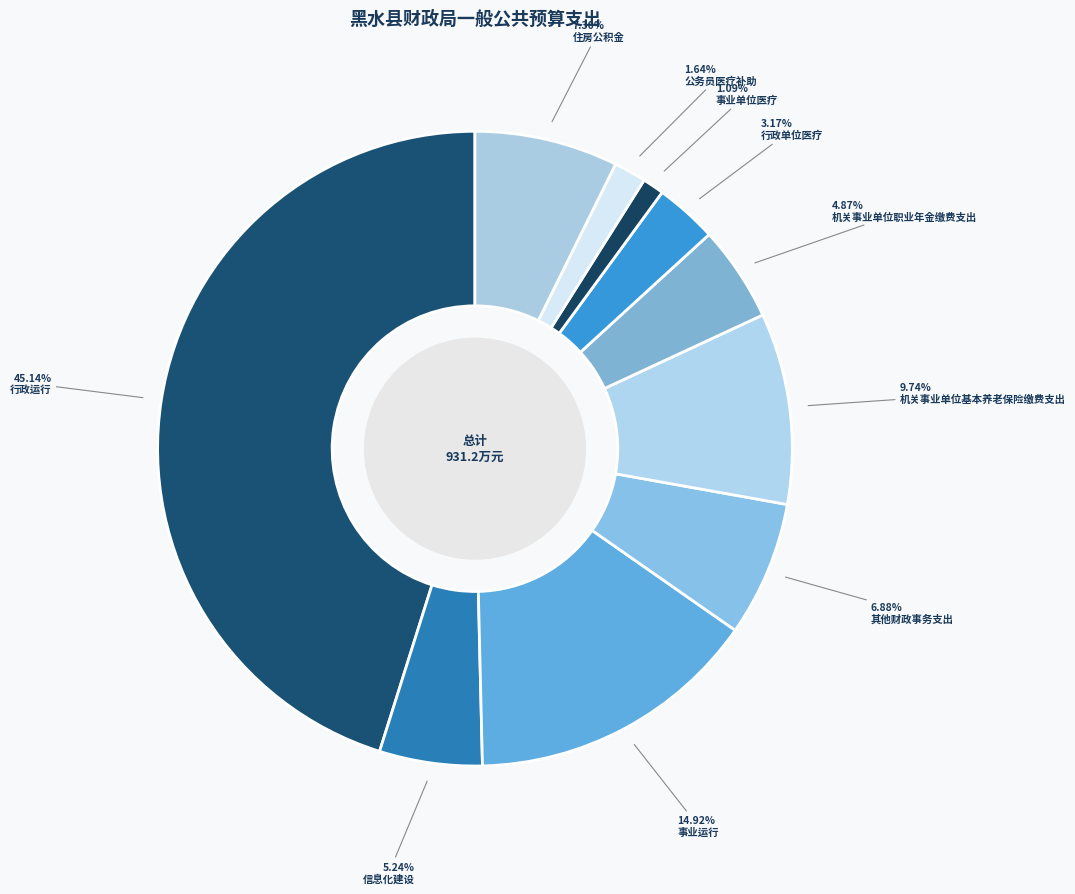

What is the largest slice in the pie chart?

行政运行